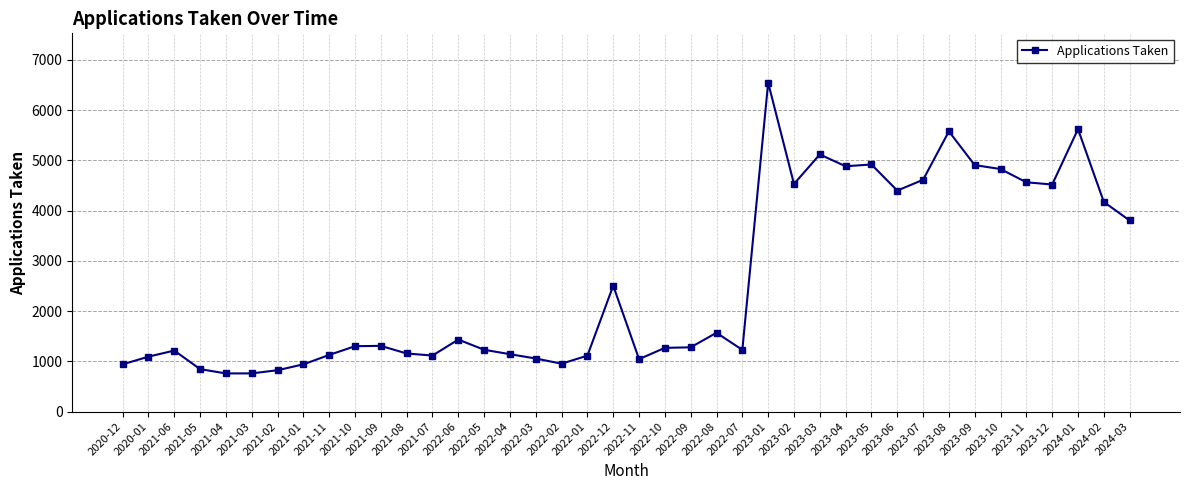

What is the difference between the maximum and minimum values?

5787